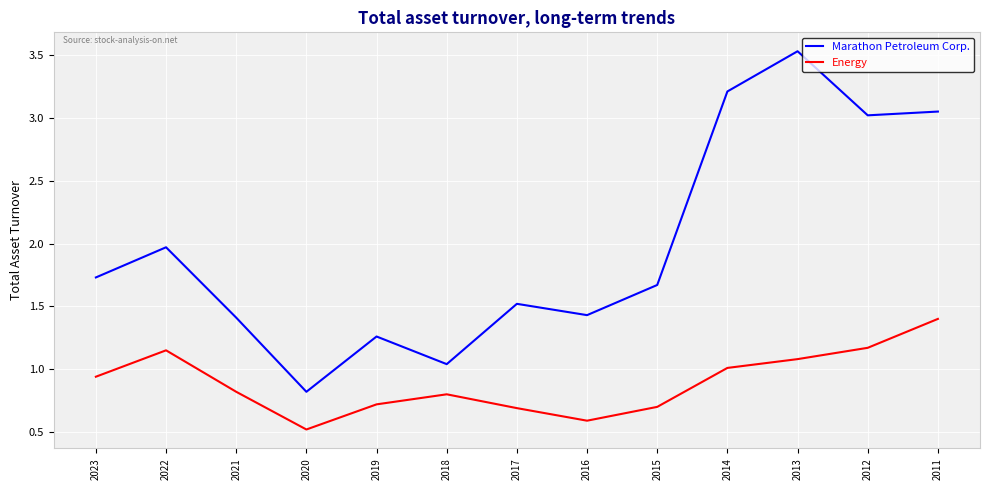

Is it true that Energy equals 1.4 at 2014?

False